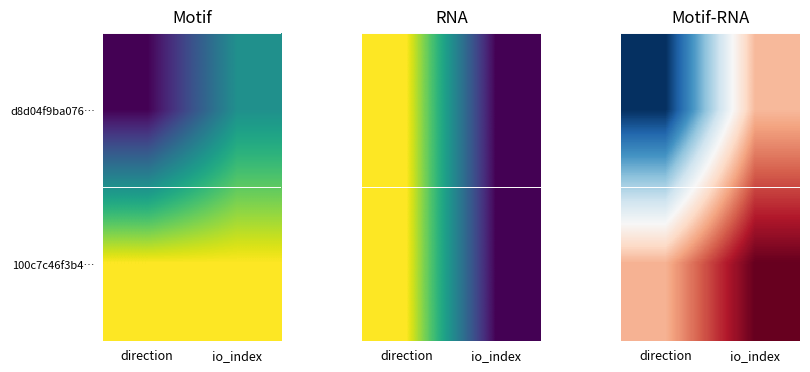

What is the difference between the 100c7c46f3b4… values at io_index and direction?

1.0